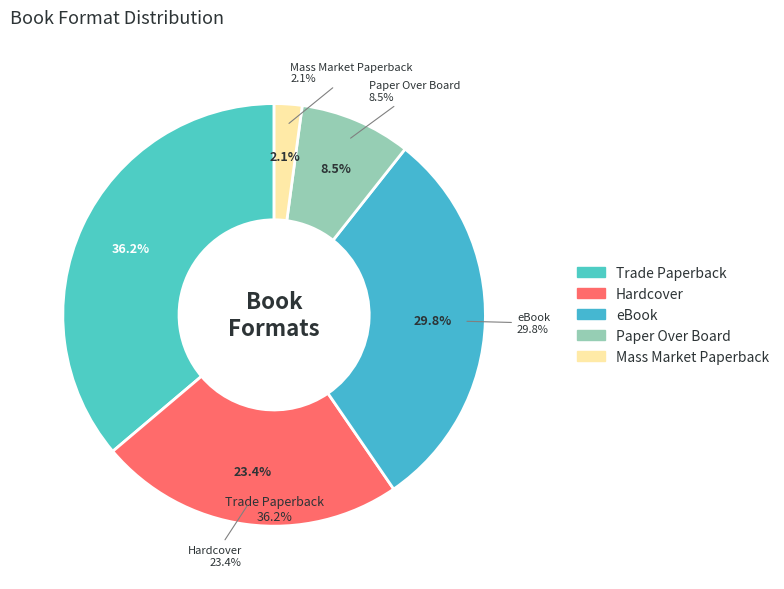

Is there a majority slice in this chart?

No